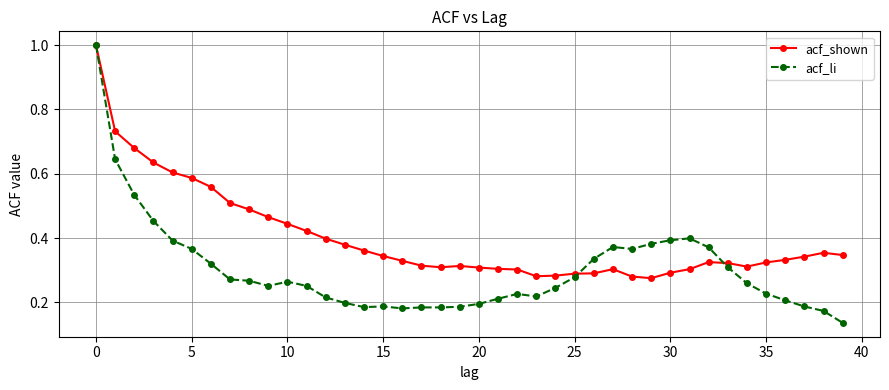

What is the highest value of the acf_li series?

1.0